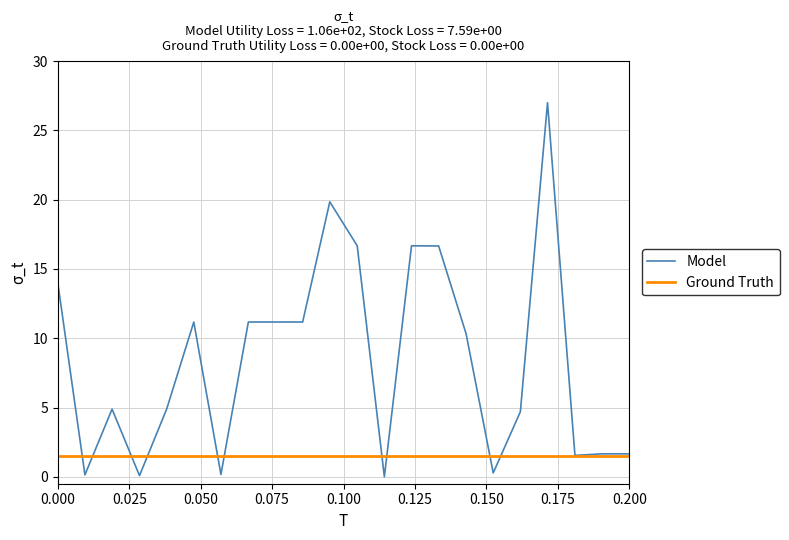

At how many categories does at least one series exceed 20?

1